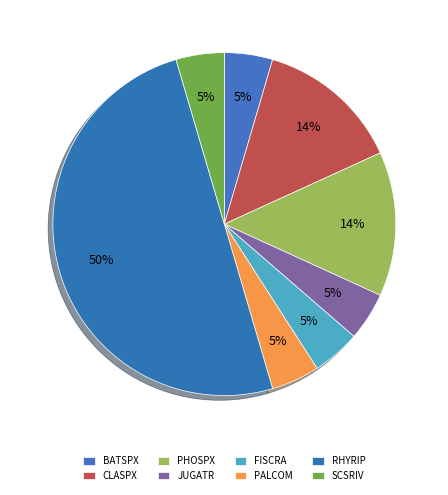

To the nearest percent, what is the average slice percentage?

12%